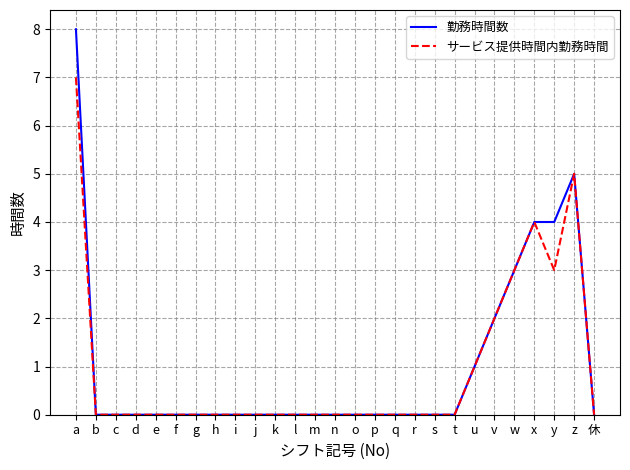

At which category is the sum across all series the highest?

a